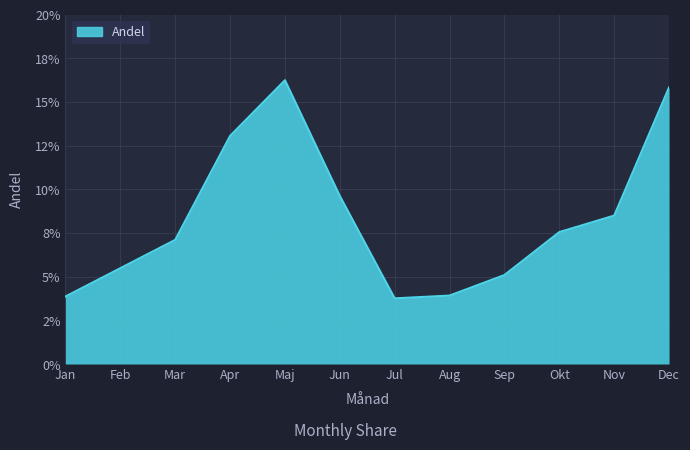

What is the average value?

0.1